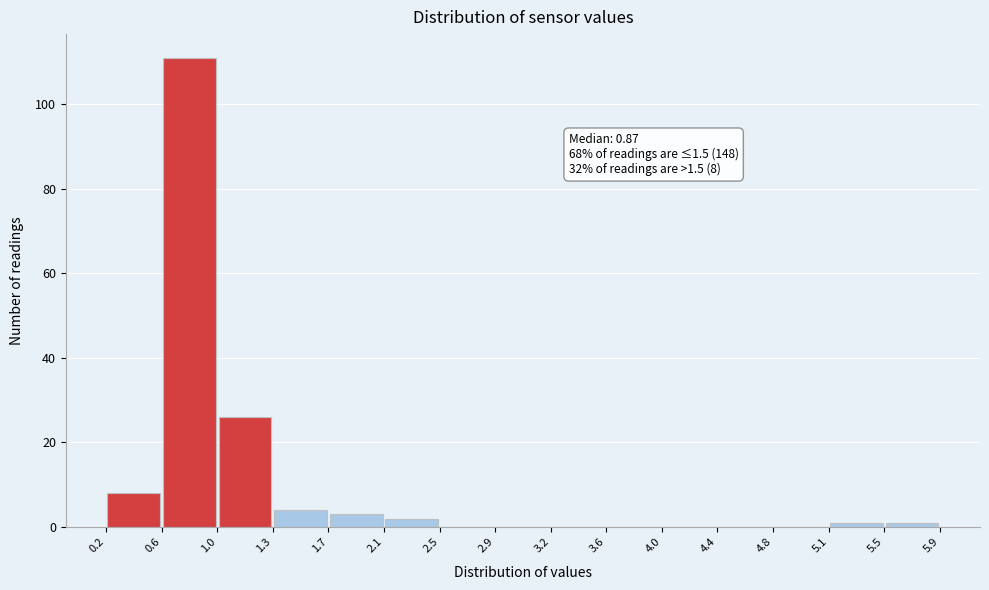

Which range on the x-axis has the tallest bar?

0.6 to 1.0